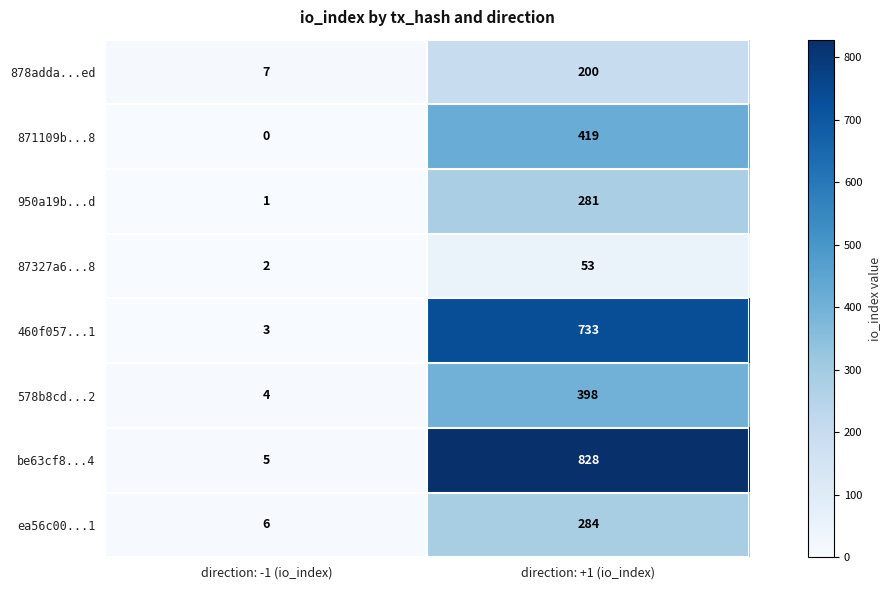

The 87327a6...8 series shows 2 at direction: -1 (io_index). True or false?

True